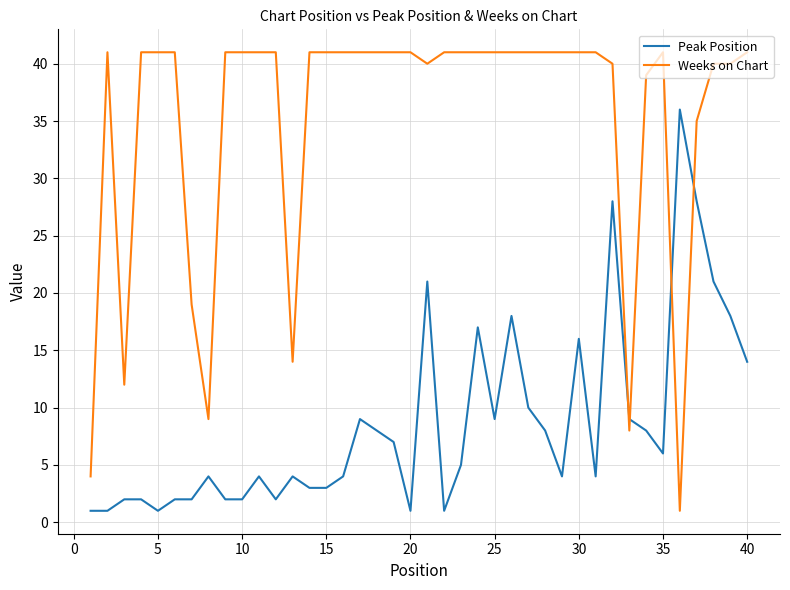

Which series has the widest spread of values?

Weeks on Chart